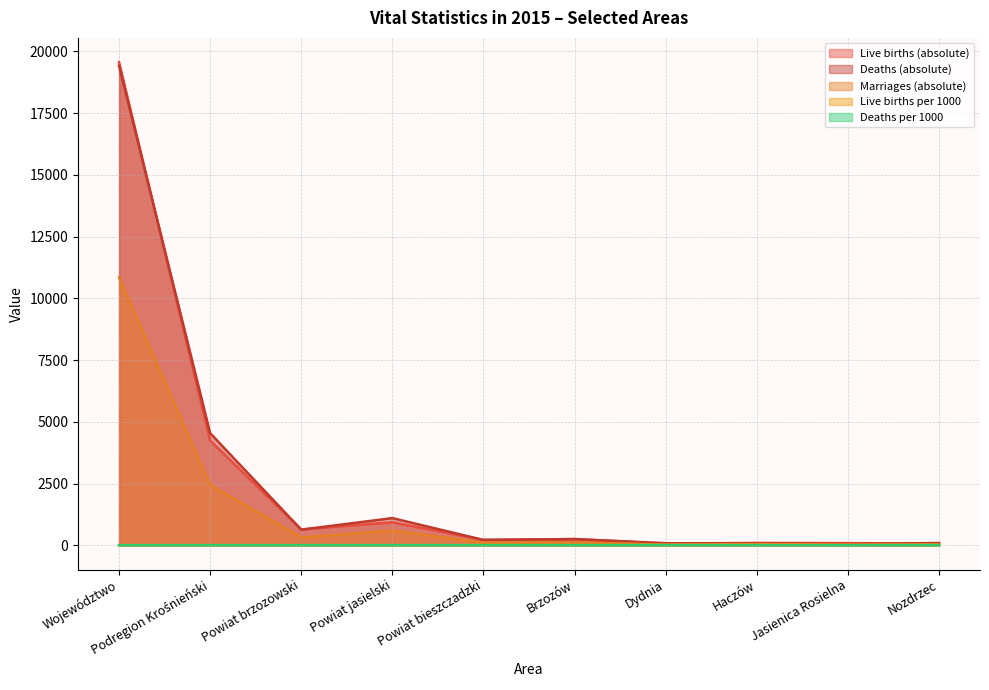

How many values in the Live births per 1000 series are below 9?

3